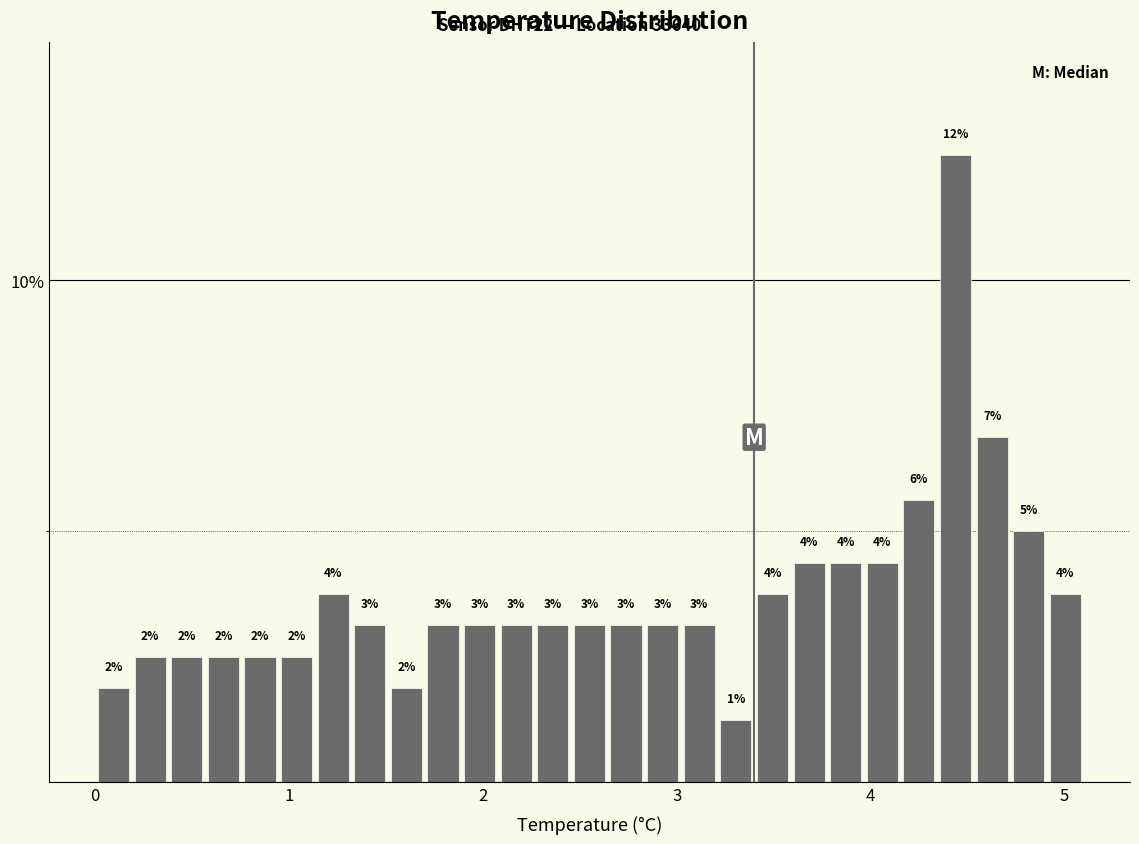

Around what value on the x-axis is the tallest bar? Give the approximate position of its centre, as read against the axis.

4.4